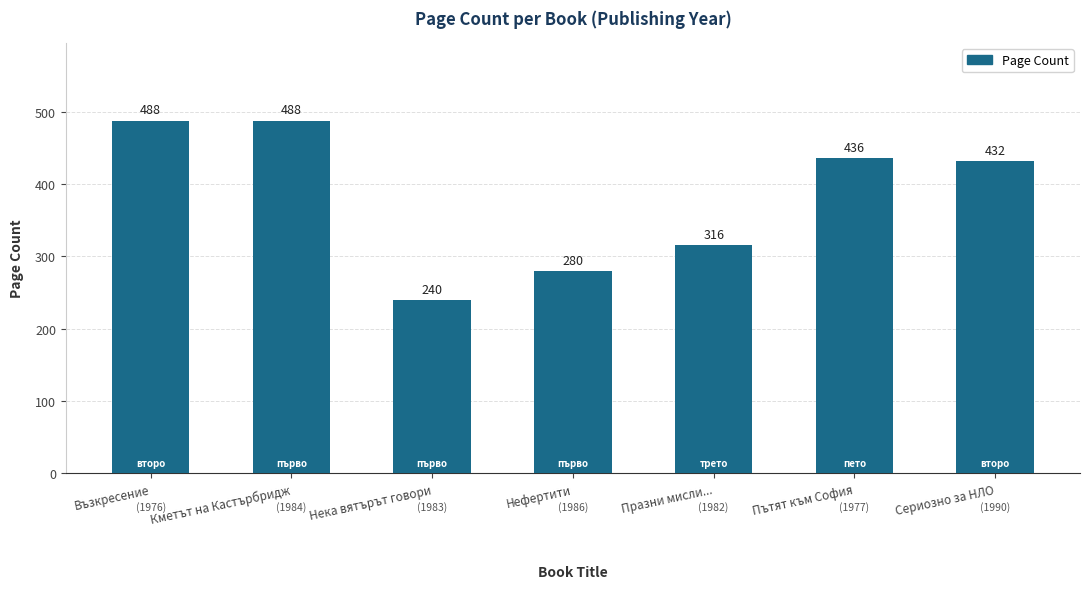

What position from the right is Нефертити?

4